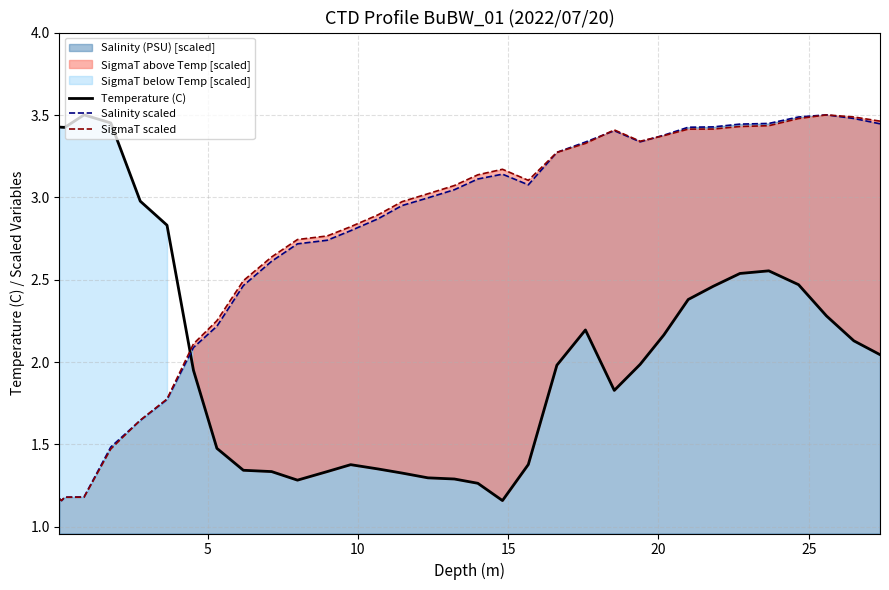

True or false: SigmaT scaled and Temperature (C) cross at least once.

True